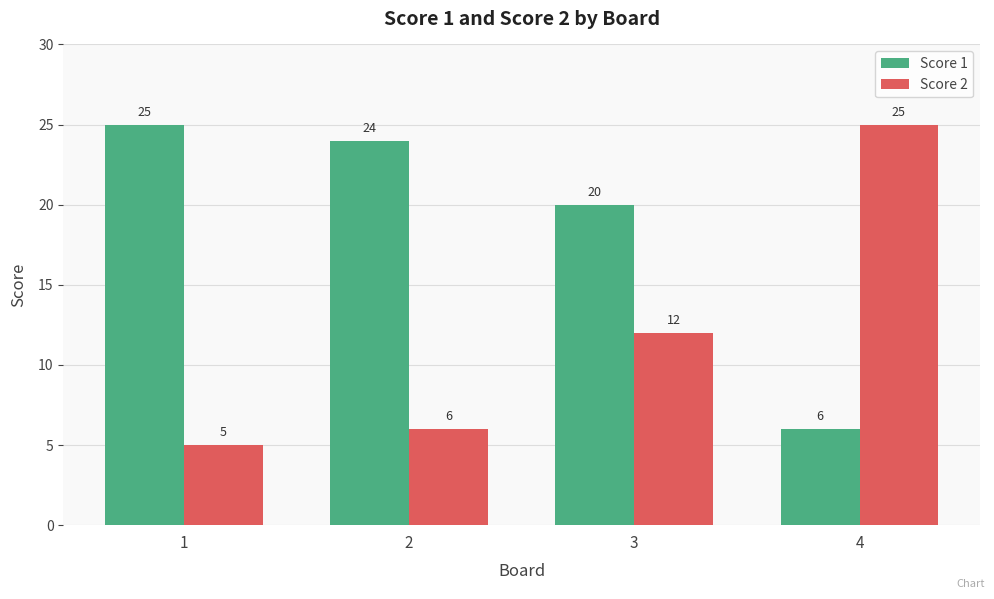

What is the lowest value of the Score 2 series?

5